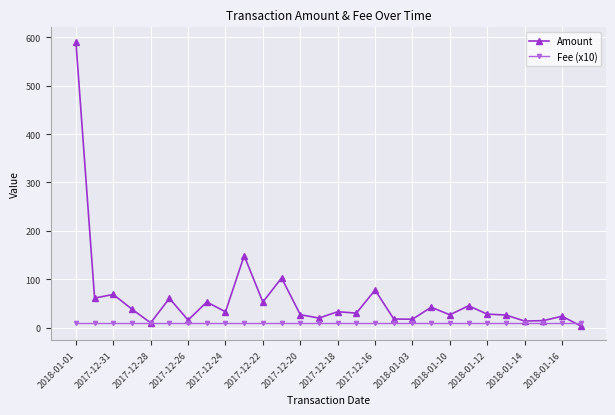

Which series has the widest spread of values?

Amount